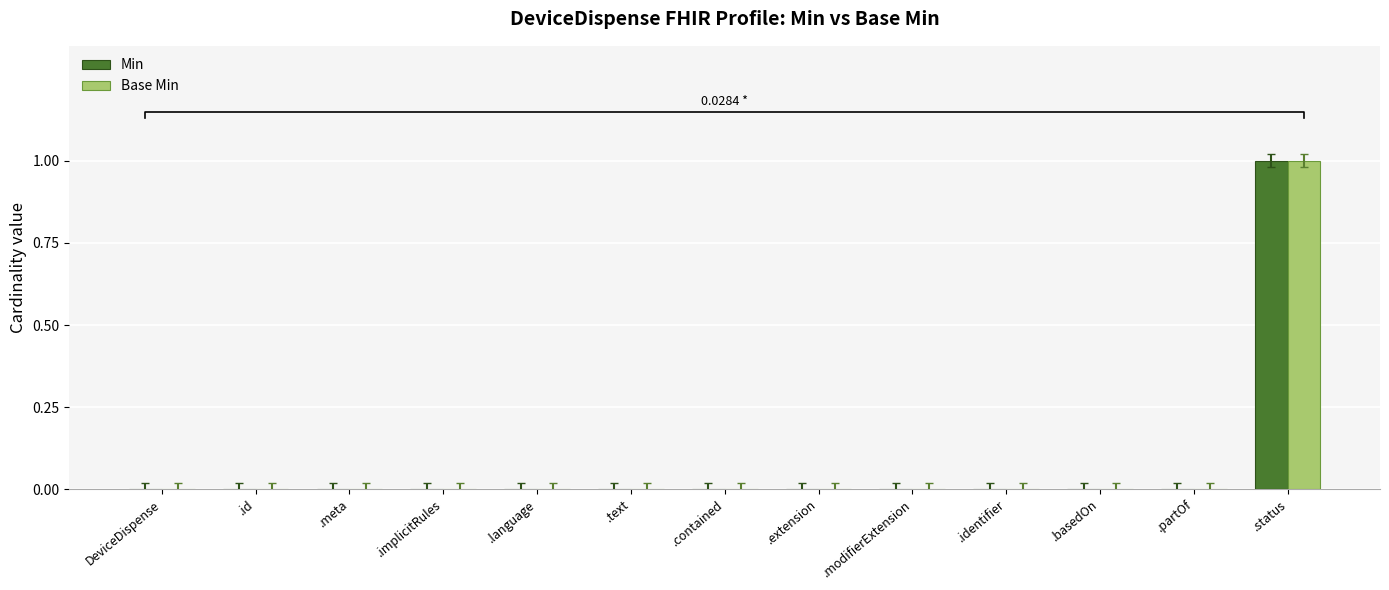

At which category is the sum across all series the highest?

.status